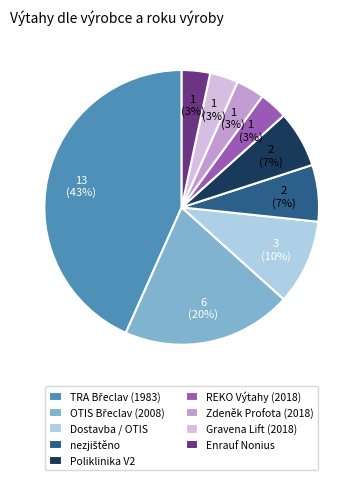

What is the ratio of the value at Enrauf Nonius to the value at Gravena Lift (2018)?

1.0